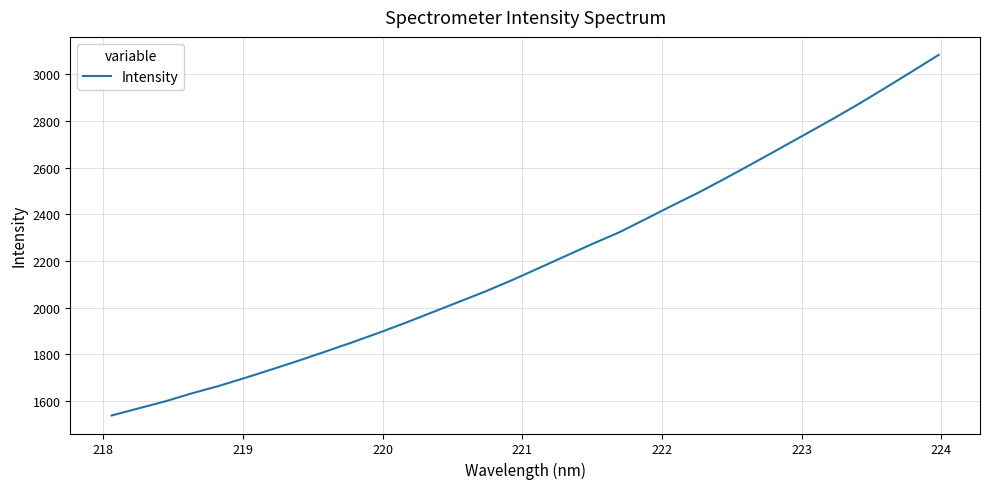

What is the maximum value shown in the chart?

3082.6